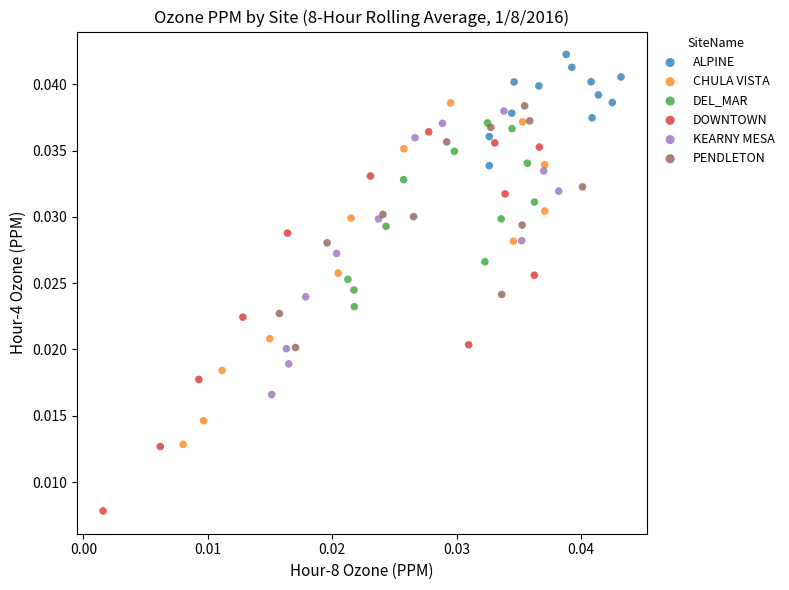

Which series reaches the maximum Y coordinate?

ALPINE